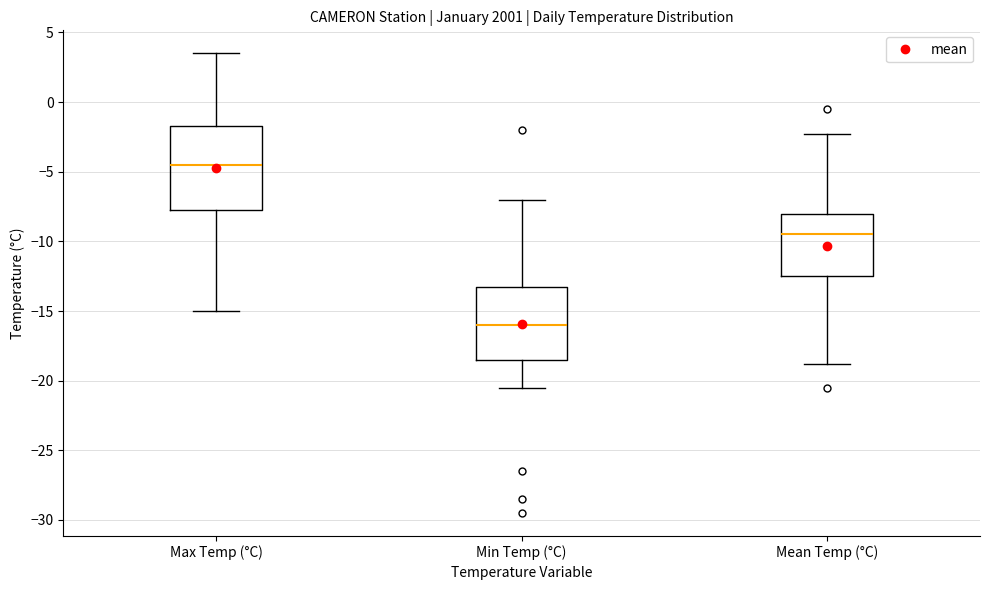

Reading left to right, transcribe this box plot: for each box, give where its median line is, the range the box spans, and where its two whiskers end, as read against the y-axis. The values are not printed on the chart, so give them approximately, as read against the axis.

Max Temp (°C): median -4.5, box -7.5 to -1.5, whiskers -15.0 to 3.5
Min Temp (°C): median -16.0, box -18.5 to -13.0, whiskers -20.5 to -7.0
Mean Temp (°C): median -9.5, box -12.5 to -8.0, whiskers -19.0 to -2.5